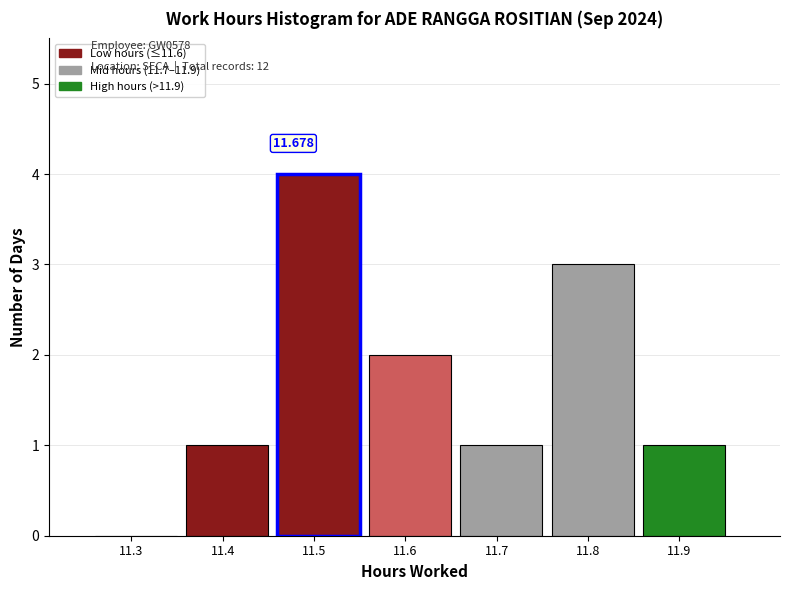

How many series are shown in this chart?

1